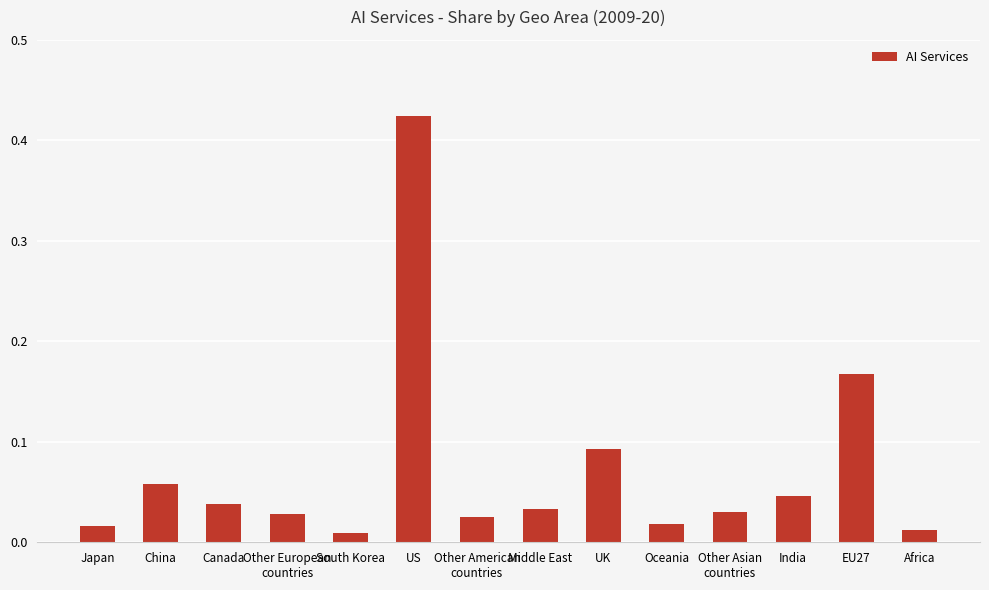

What is the sum of all values?

1.0